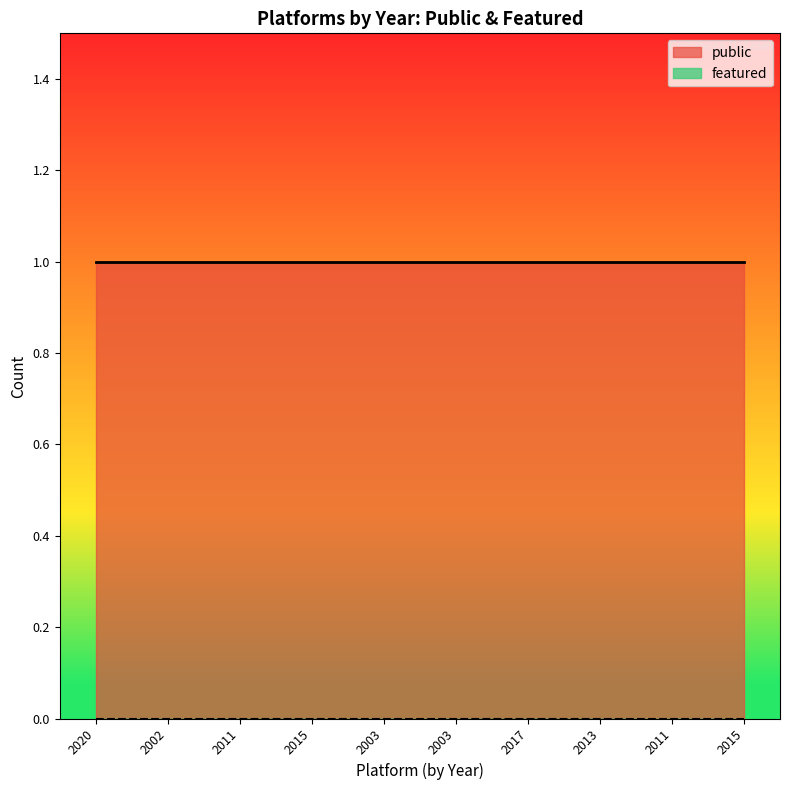

True or false: public has a value of 1 at 2015.

True